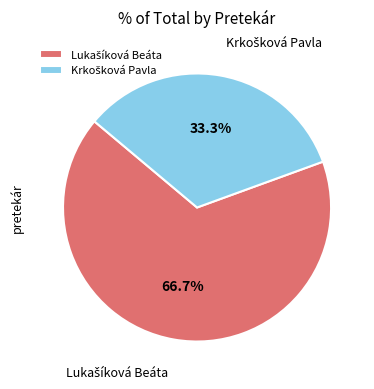

How many segments does this pie chart have?

2